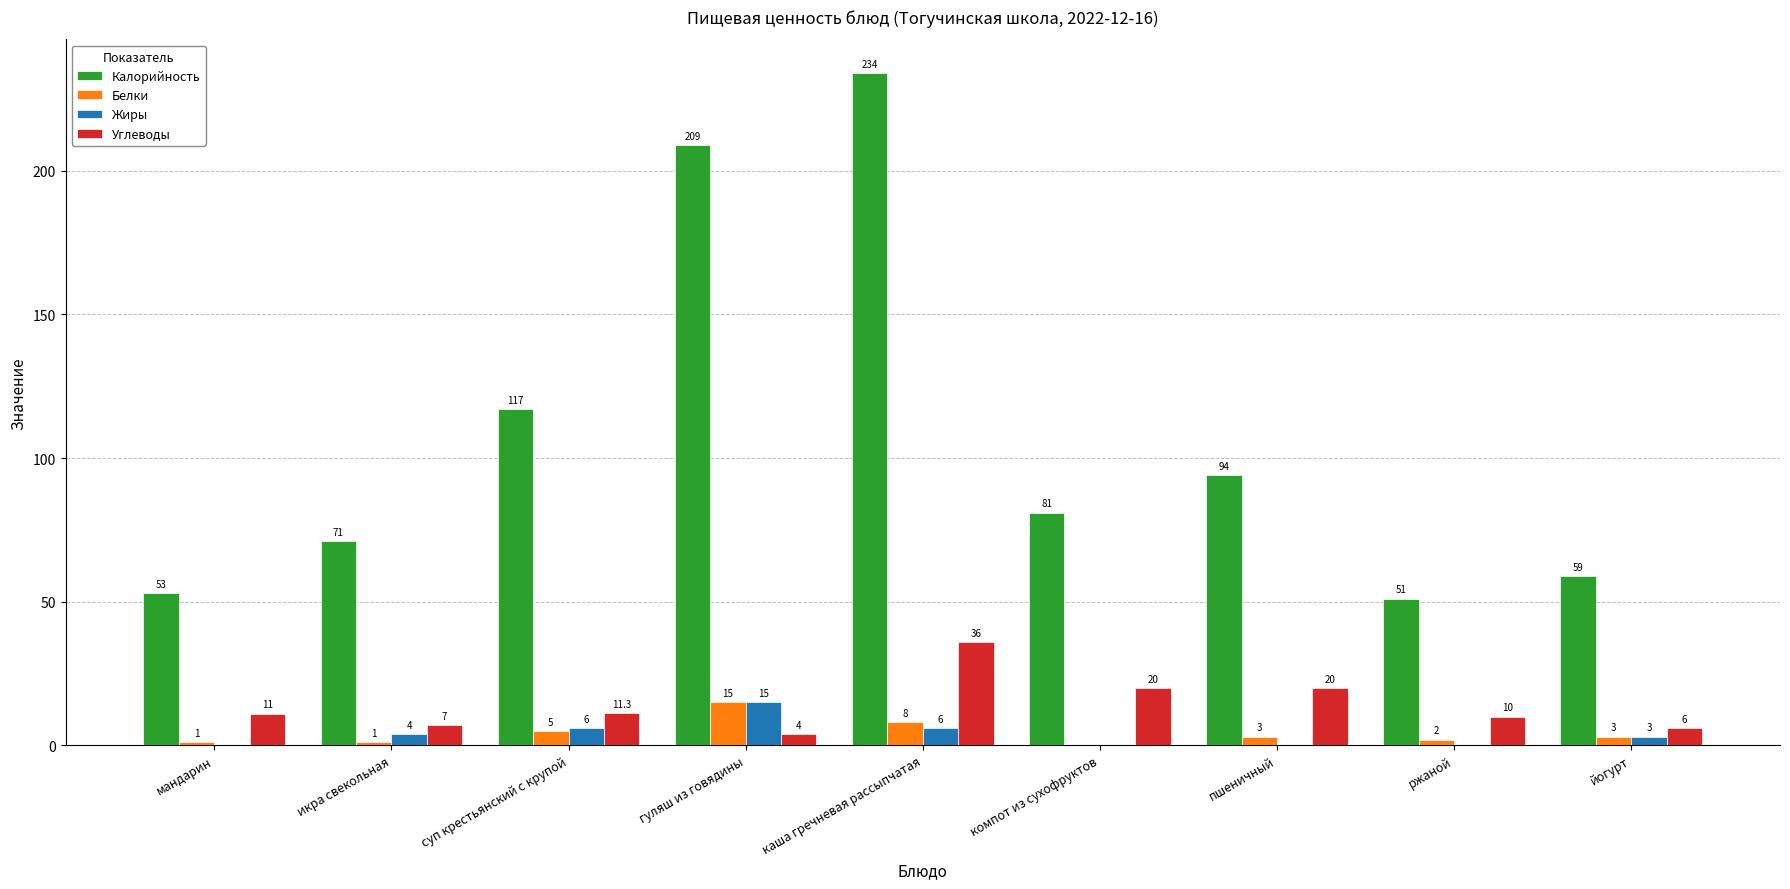

The Жиры series shows 0.0 at ржаной. True or false?

True